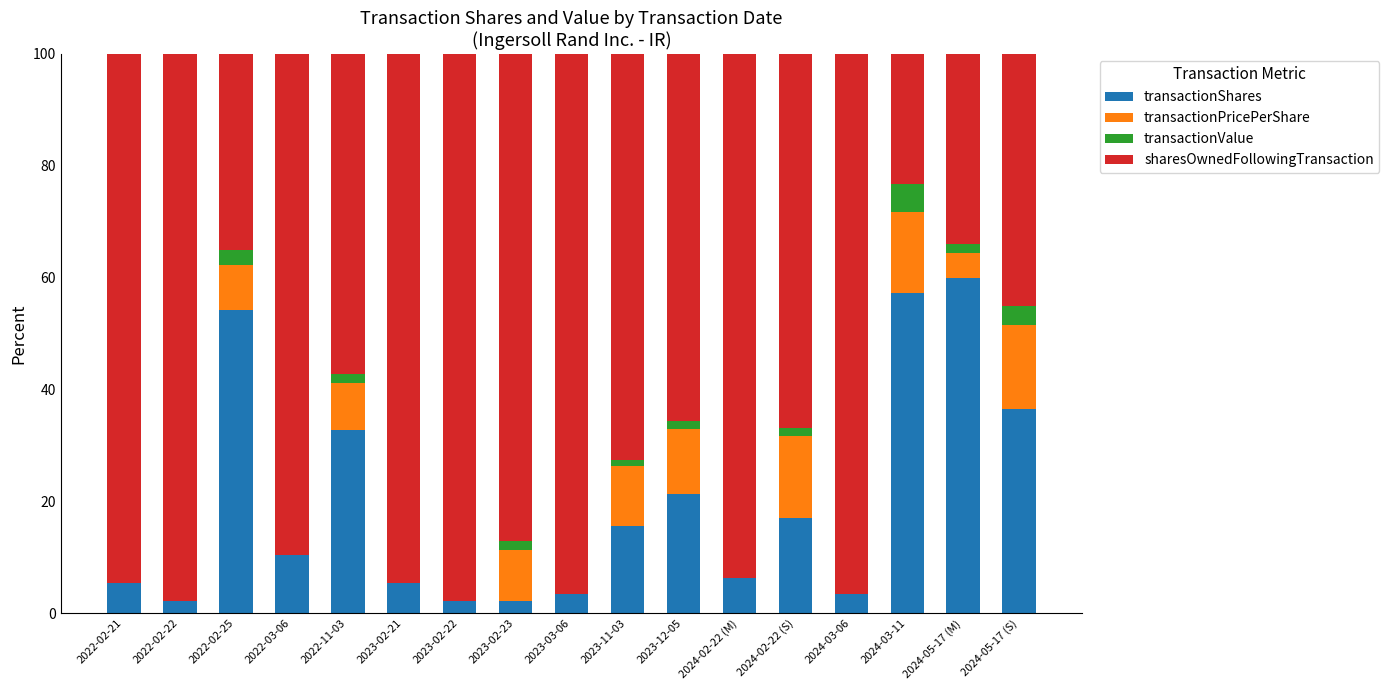

Is it true that transactionShares equals 9.2 at 2023-02-21?

False